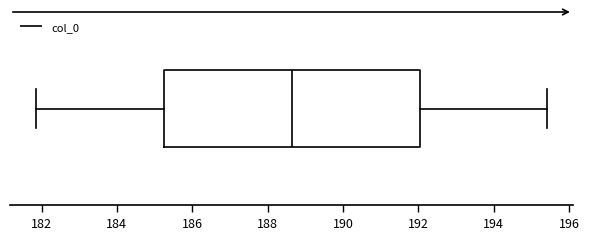

Transcribe this box plot: give where the median line is, the range the box spans, and where the two whiskers end, as read against the x-axis. The values are not printed on the chart, so give them approximately, as read against the axis.

median 188.6, box 185.2 to 192.0, whiskers 181.8 to 195.4